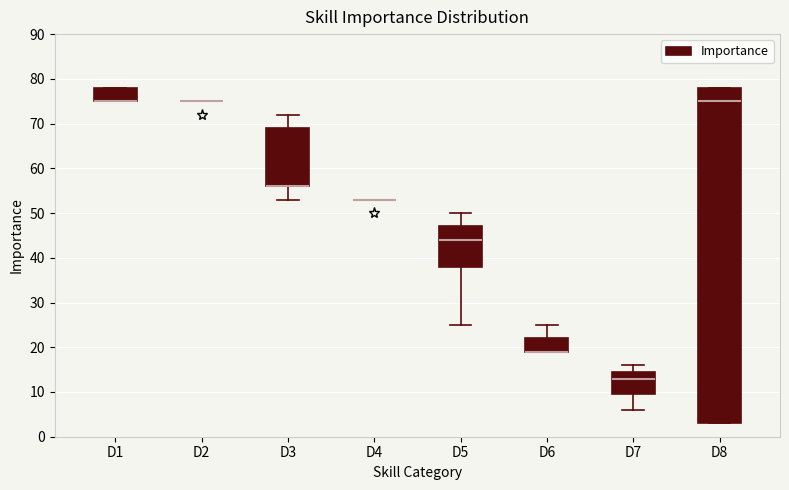

Where does the median line of the box for D5 sit on the y-axis? The values are not printed on the chart, so give them approximately, as read against the axis.

44